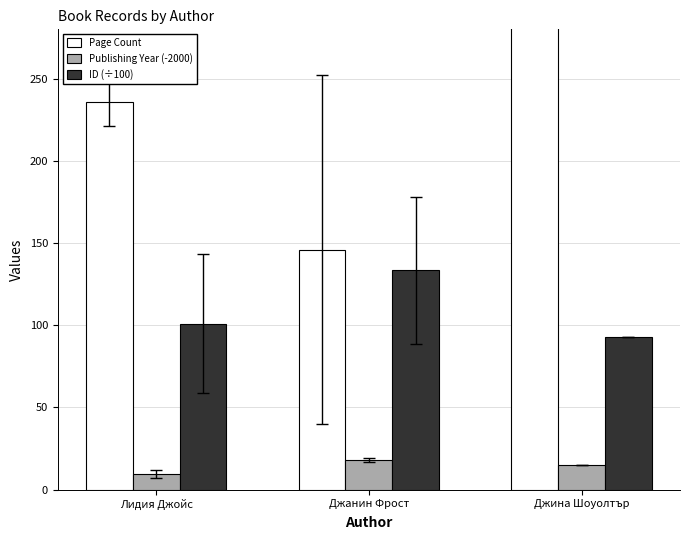

Which category has the highest value in the Publishing Year (-2000) series?

Джанин Фрост